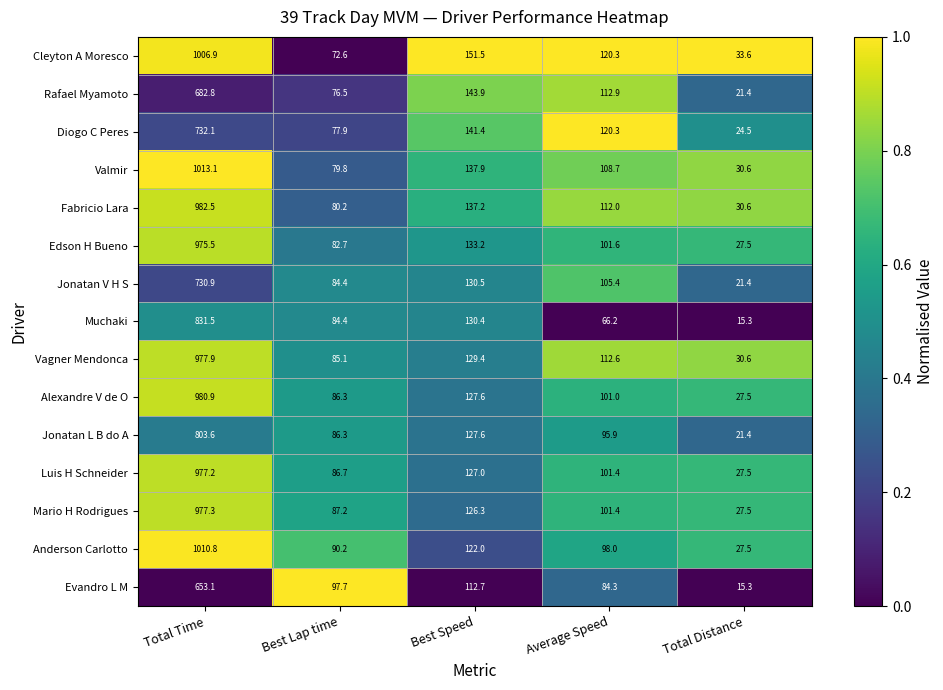

Rank the categories by Jonatan L B do A value from lowest to highest.

Total Distance, Best Lap time, Average Speed, Best Speed, Total Time